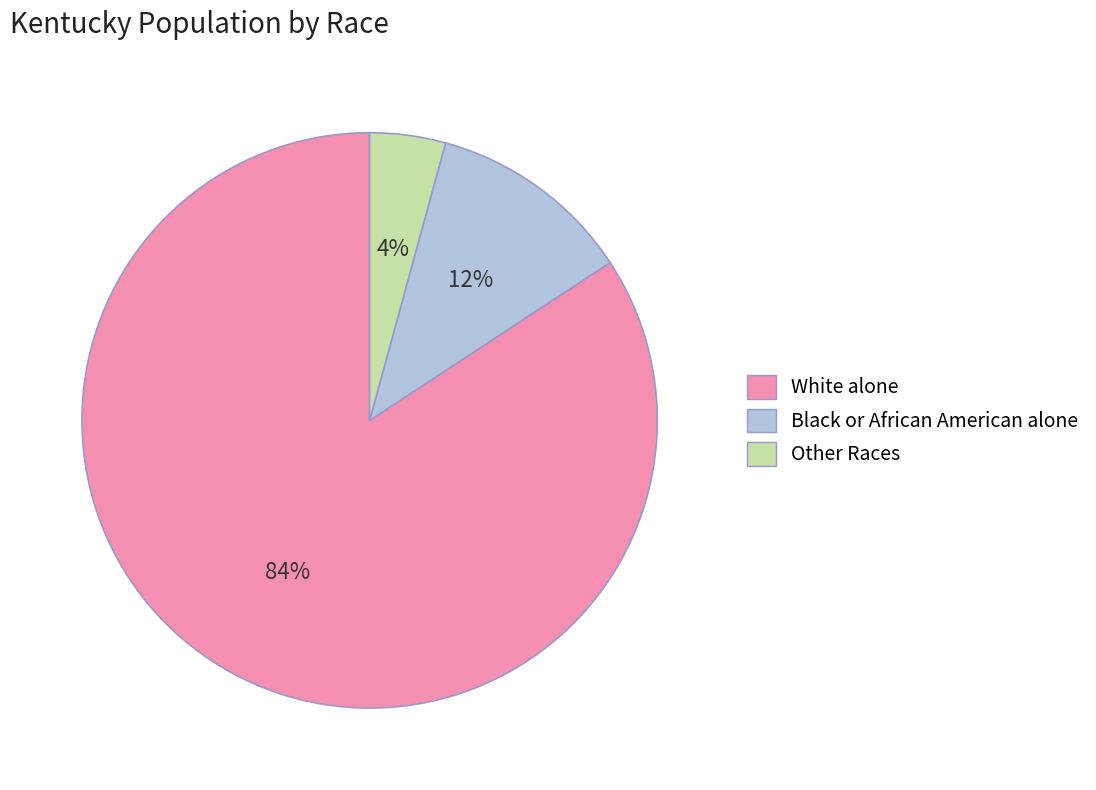

Rank the categories by value from highest to lowest.

White alone, Black or African American alone, Other Races